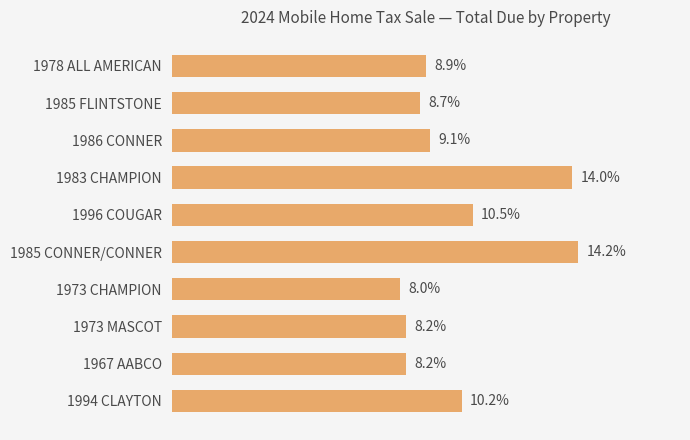

At which label is the value closest to 11?

1996 COUGAR